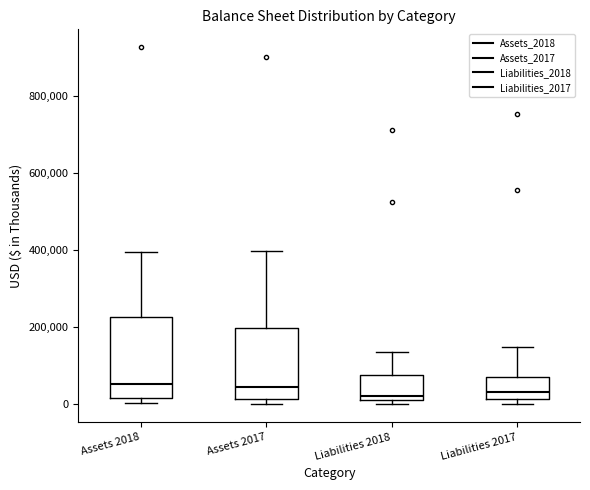

Reading left to right, transcribe this box plot: for each box, give where its median line is, the range the box spans, and where its two whiskers end, as read against the y-axis. The values are not printed on the chart, so give them approximately, as read against the axis.

Assets 2018: median 60000, box 20000 to 220000, whiskers 0 to 400000
Assets 2017: median 40000, box 20000 to 200000, whiskers 0 to 400000
Liabilities 2018: median 20000 (just above the box's lower edge), box 20000 to 80000, whiskers 0 to 140000
Liabilities 2017: median 40000, box 20000 to 80000, whiskers 0 to 140000